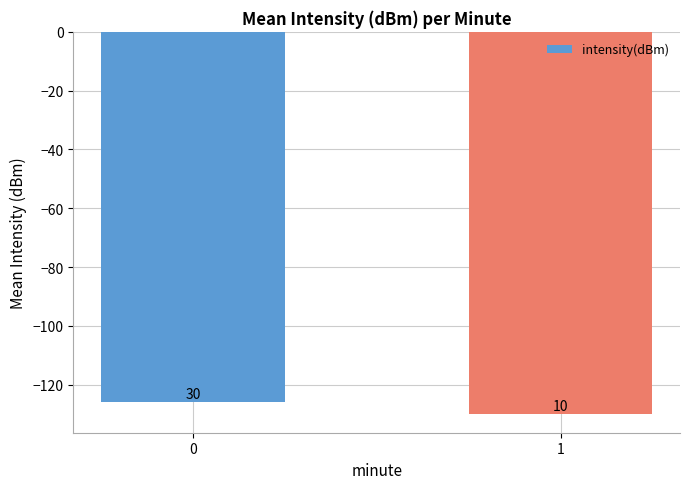

Reading left to right, list all the values displayed in this chart.

0=-125.7	1=-129.8